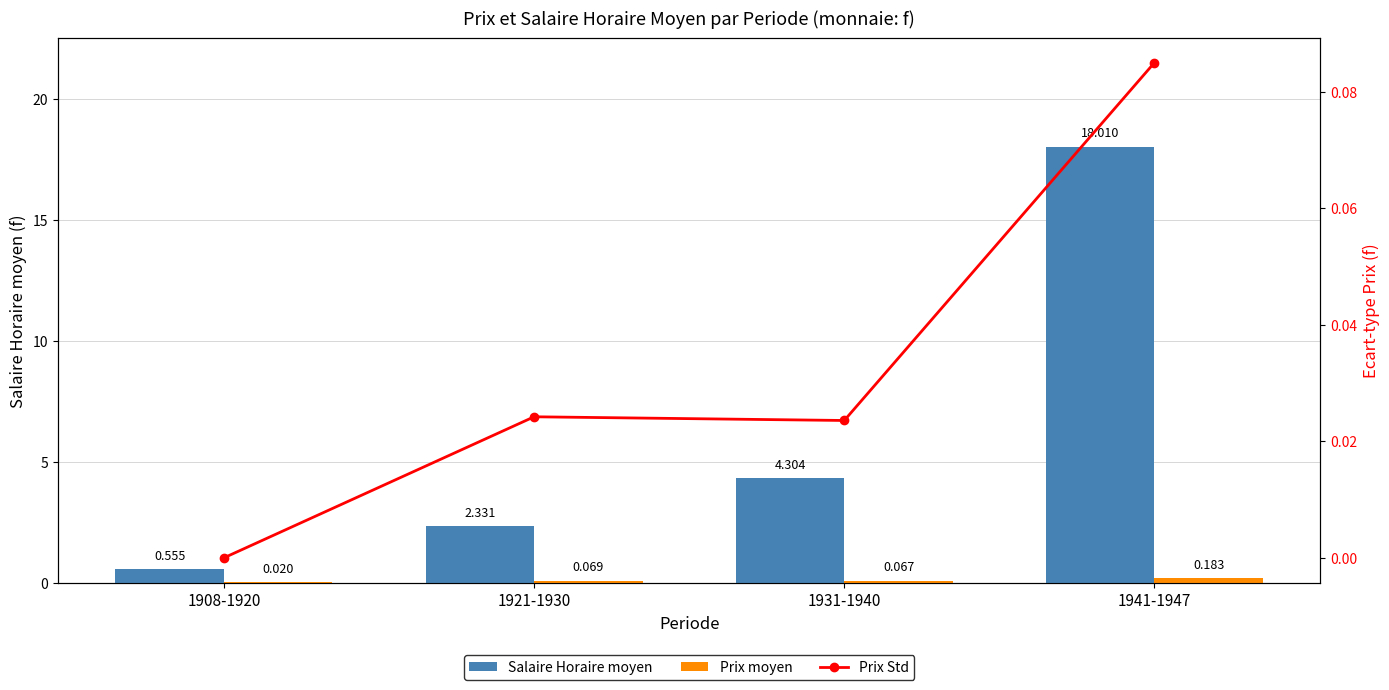

What is the value of the Salaire Horaire moyen bar at the 1st from the left?

0.6